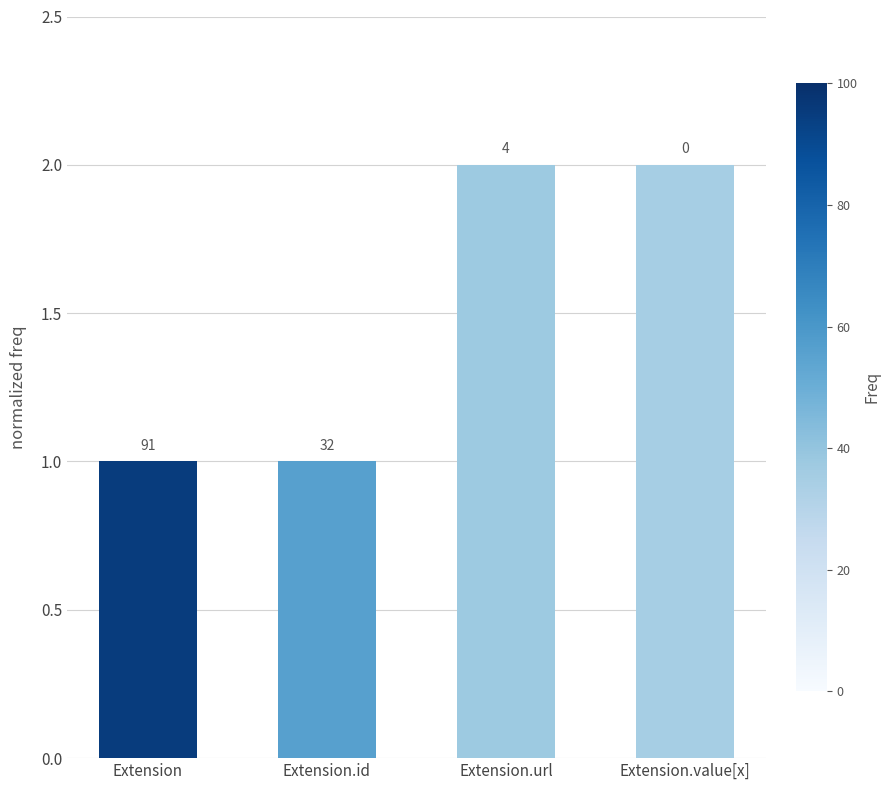

The chart shows a value of 0 at Extension.id. True or false?

False